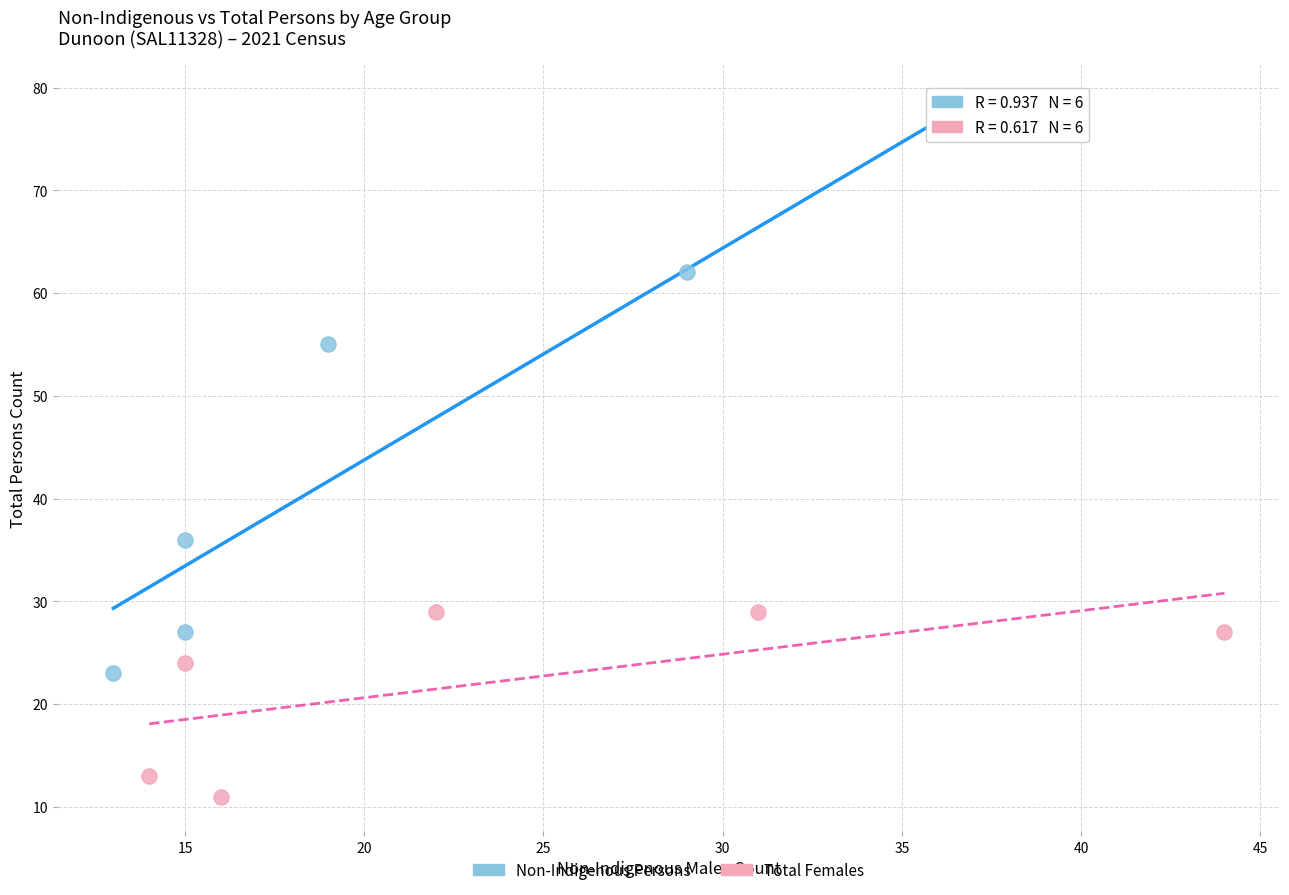

What are all the series names shown in the legend?

Non-Indigenous Persons, Total Females